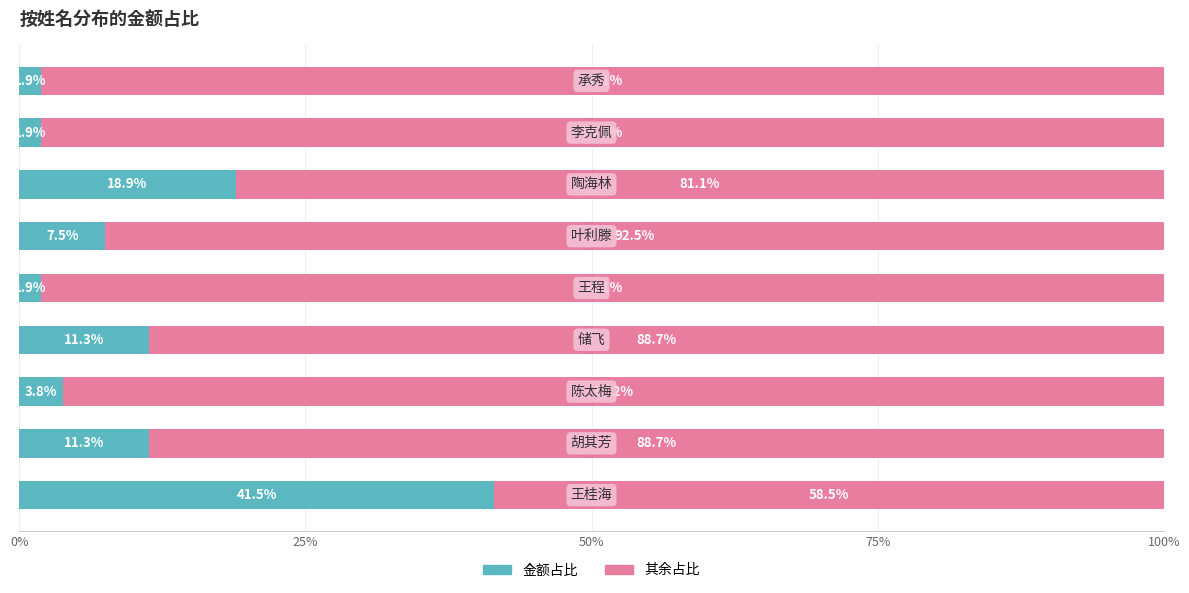

What is the difference between the maximum and second lowest values in the 金额占比 series?

39.6